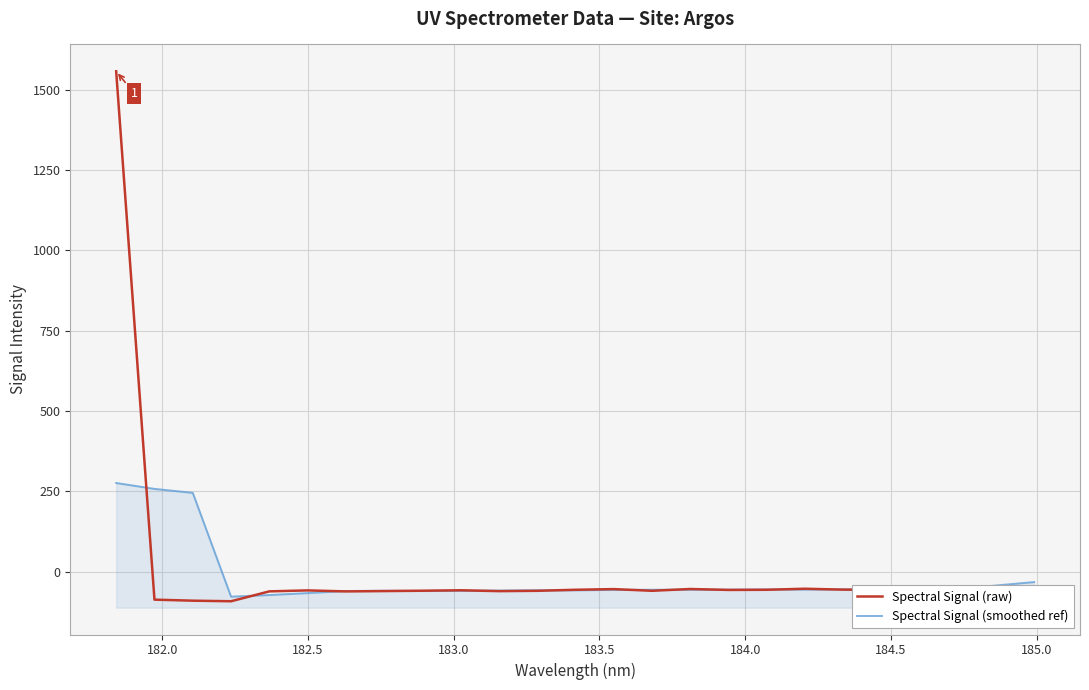

True or false: Spectral Signal (smoothed ref) and Spectral Signal (raw) intersect in this chart.

True